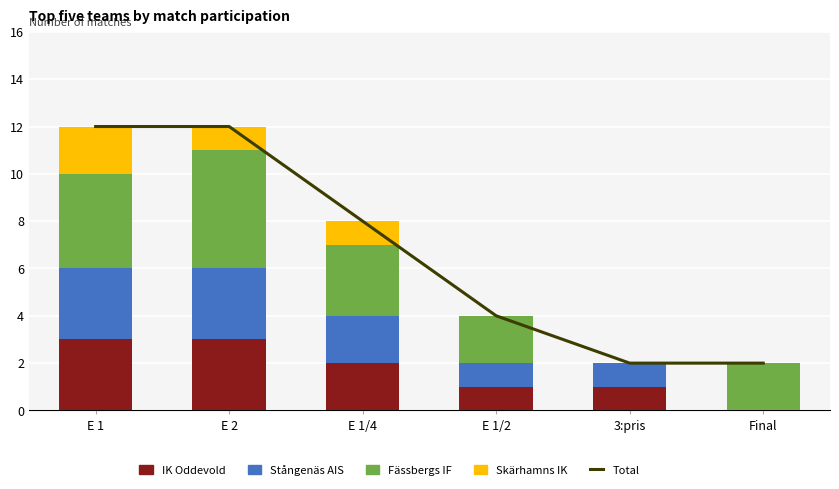

What is the sum of the Stångenäs AIS values at E 1/4 and Final?

2